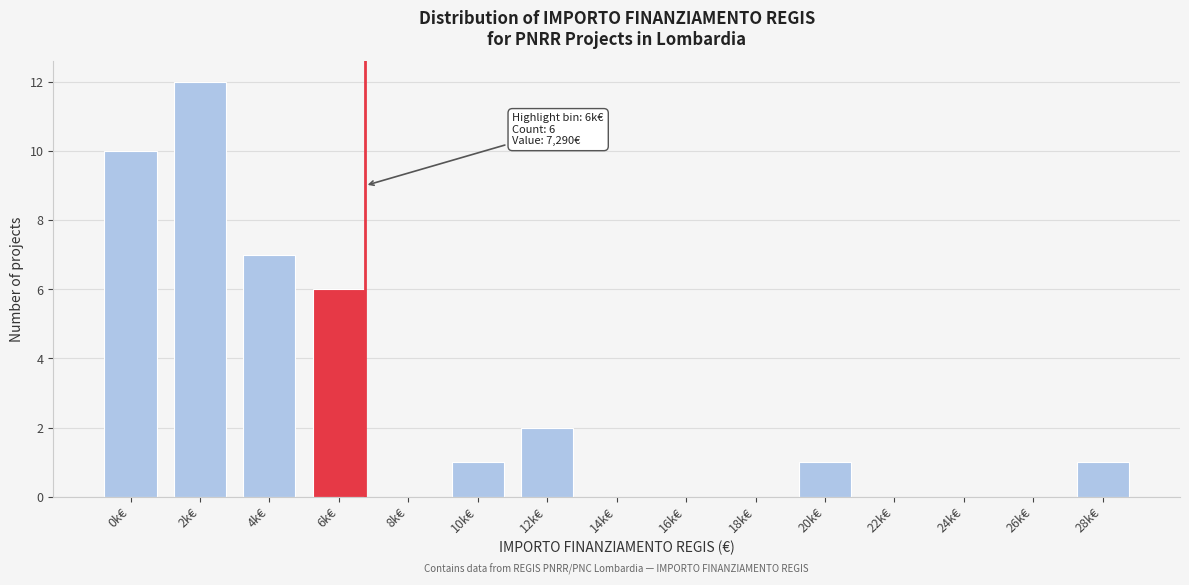

Reading left to right, list all the values displayed in this chart.

0k€=10	2k€=12	4k€=7	6k€=6	8k€=0	10k€=1	12k€=2	14k€=0	16k€=0	18k€=0	20k€=1	22k€=0	24k€=0	26k€=0	28k€=1